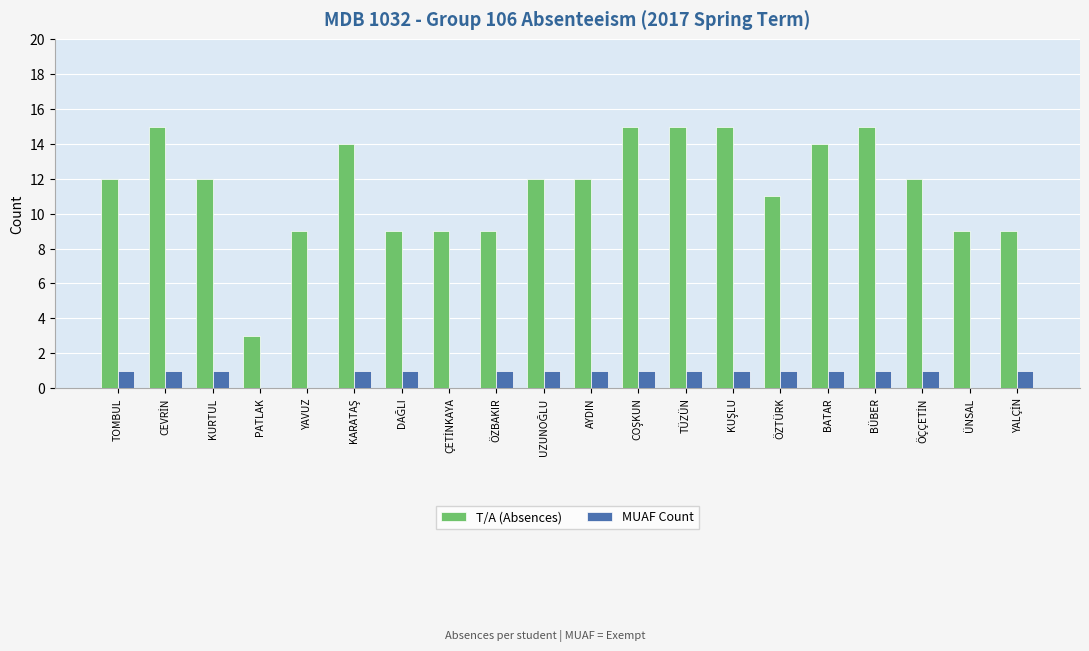

What is the sum of the T/A (Absences) values at ÖZBAKIR and YAVUZ?

18